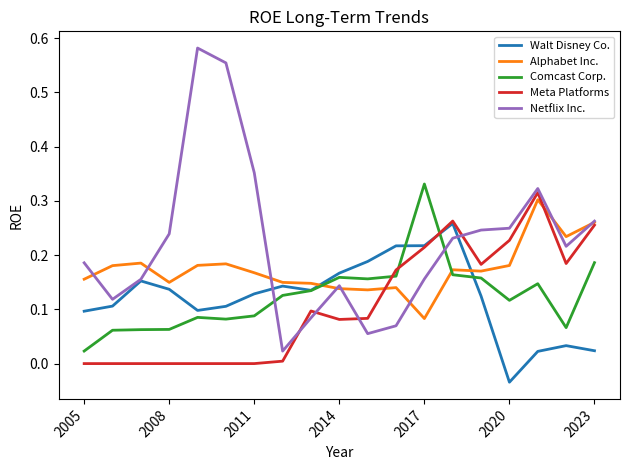

True or false: Alphabet Inc. and Walt Disney Co. cross at least once.

True